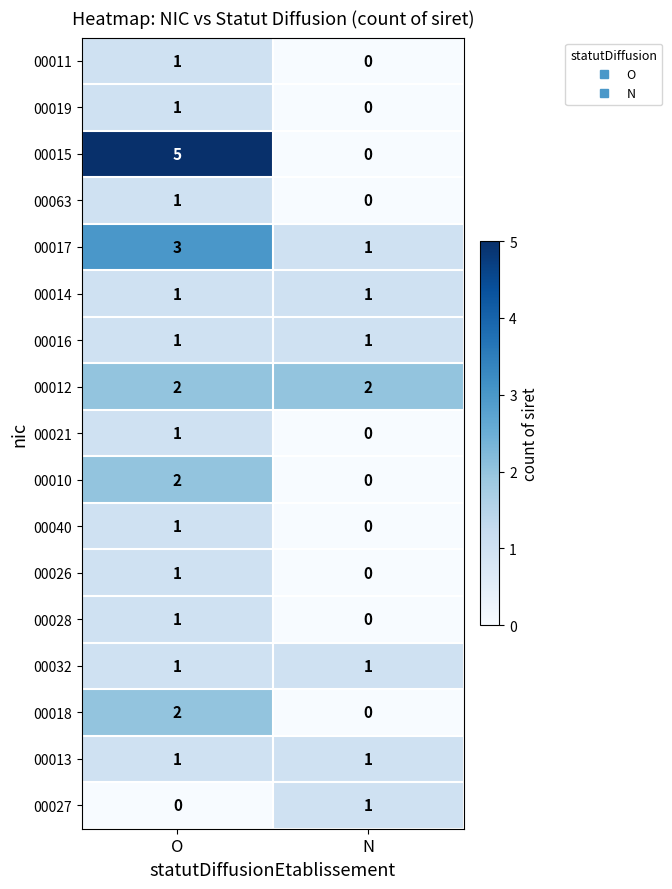

Where is 00028 nearest to the value 0?

N